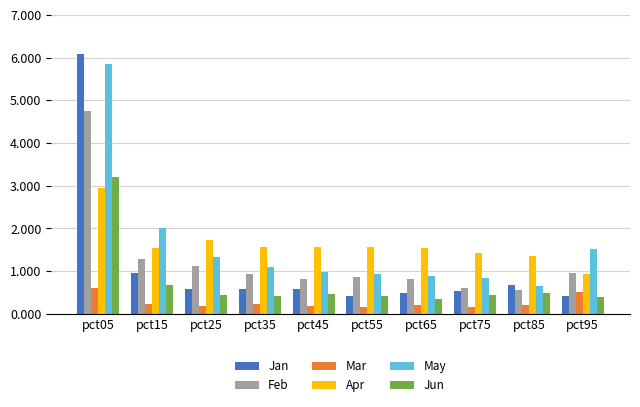

What is the average value of the May series?

1.6